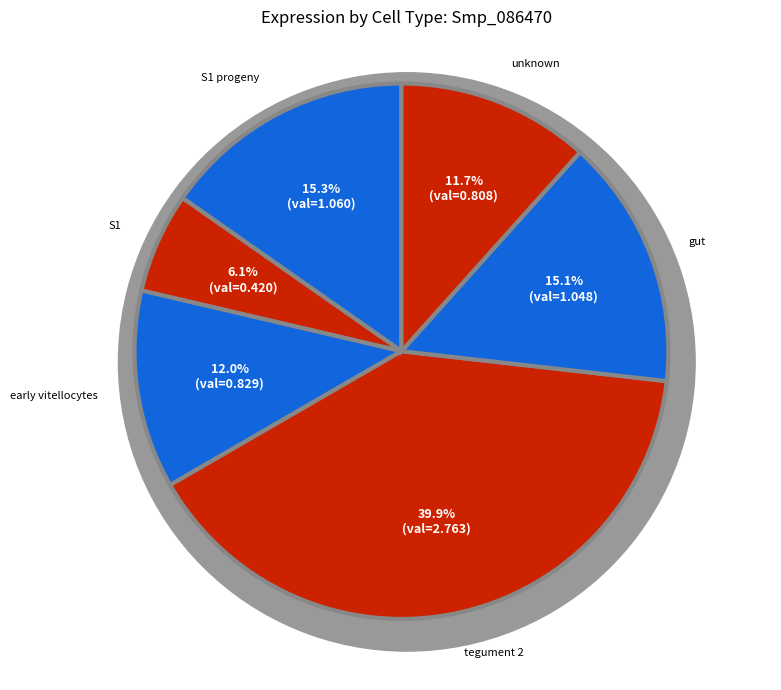

To the nearest percent, what is the difference between the tegument 2 and early vitellocytes slice percentages?

28%